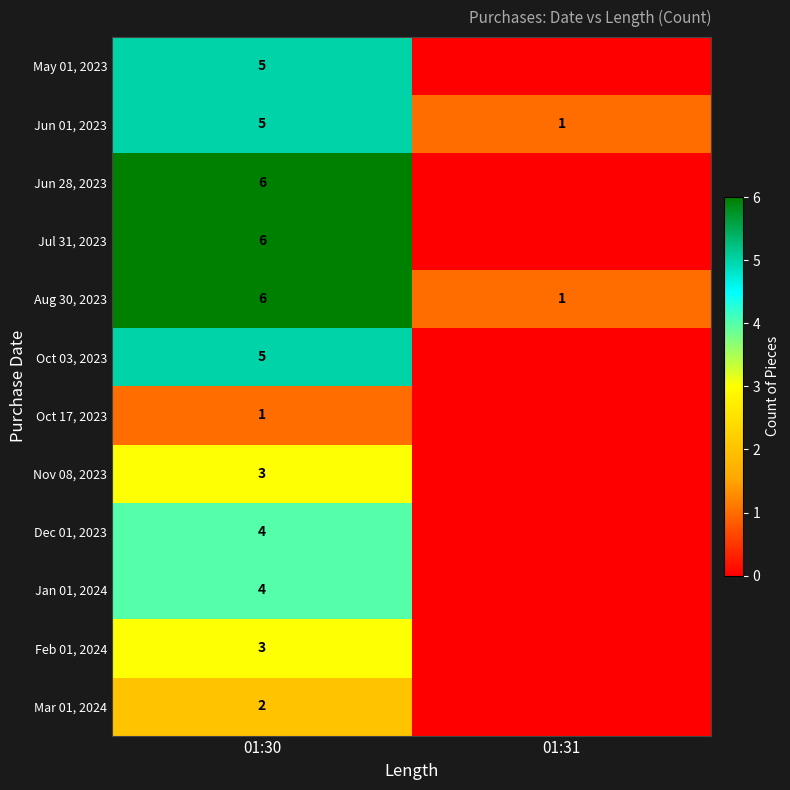

What is the difference between the maximum and minimum values in the Jun 01, 2023 series?

4